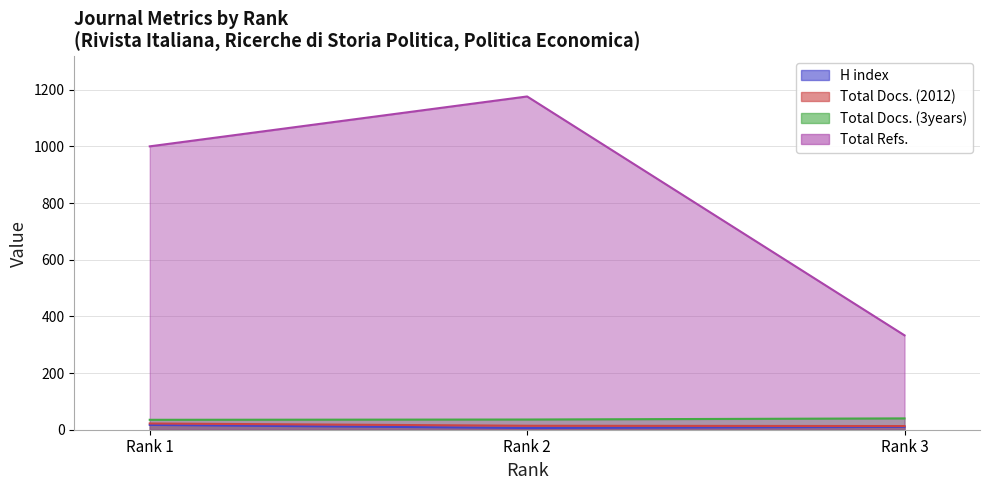

Which series changed the most between Rank 2 and Rank 3?

Total Refs.